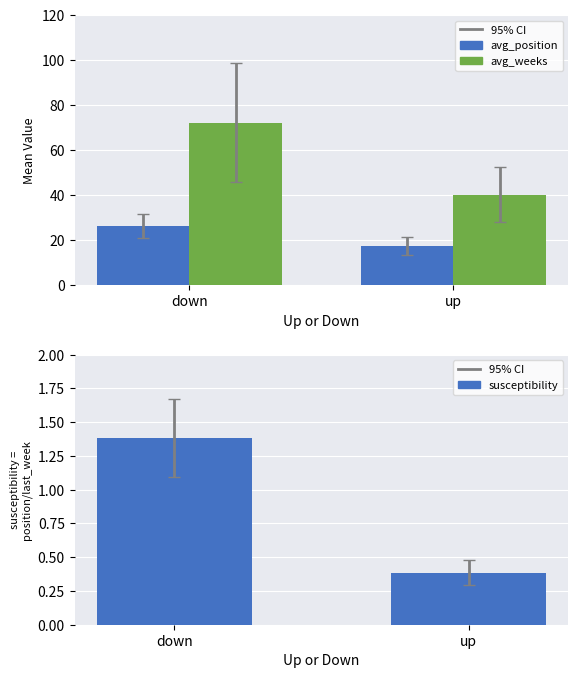

Reading right to left, list all the values displayed in this chart.

avg_position: 17.4	26.3
avg_weeks: 40.2	72.3
susceptibility: 0.4	1.4